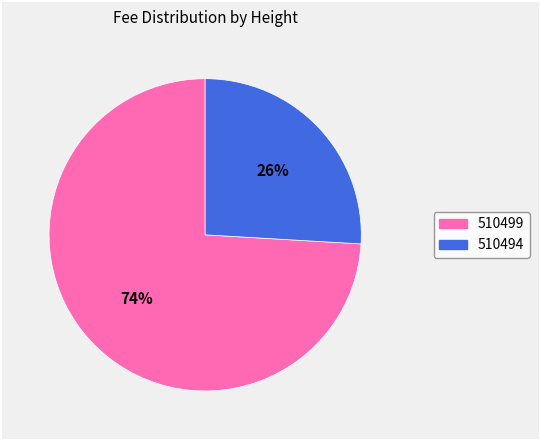

Which slice is the largest?

510499